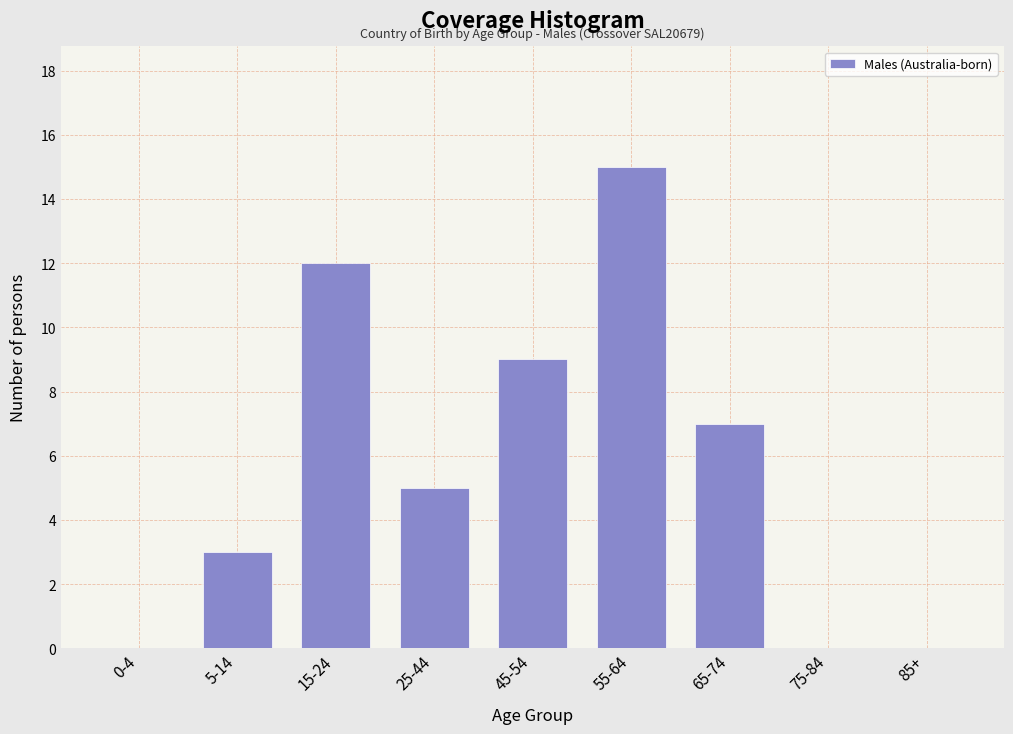

Reading left to right, transcribe all the data shown in this chart.

0-4=0	5-14=3	15-24=12	25-44=5	45-54=9	55-64=15	65-74=7	75-84=0	85+=0